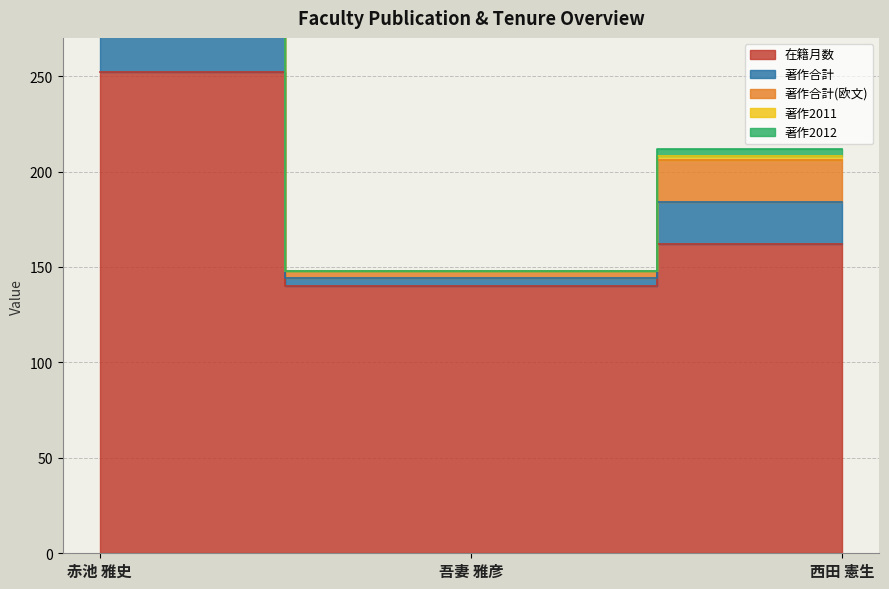

What is the average value of the 著作合計(欧文) series?

286